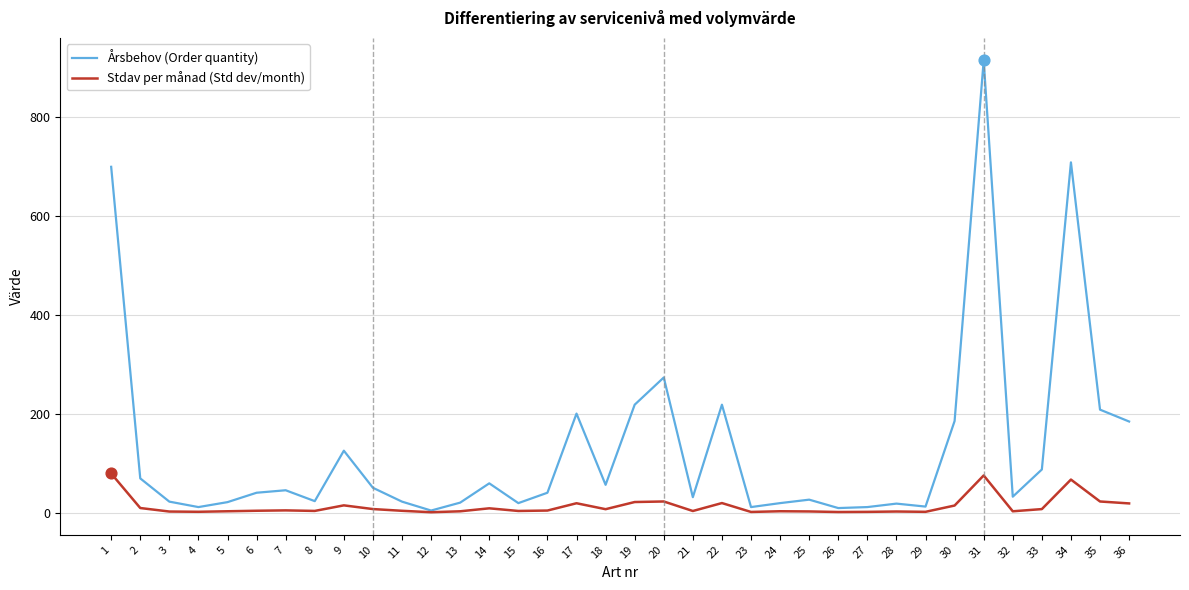

At which category is the sum across all series the highest?

31